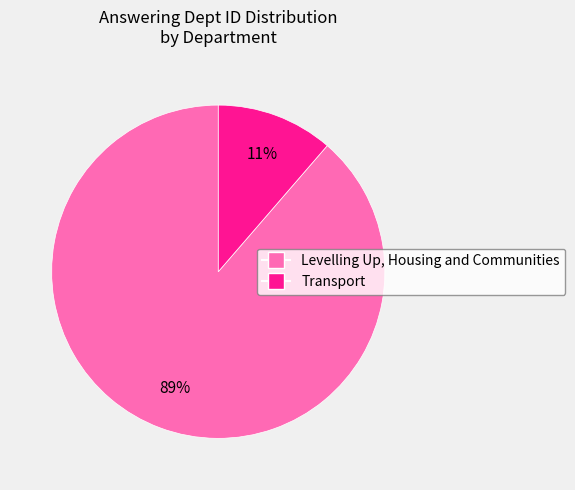

To the nearest percent, what is the average slice percentage?

50%